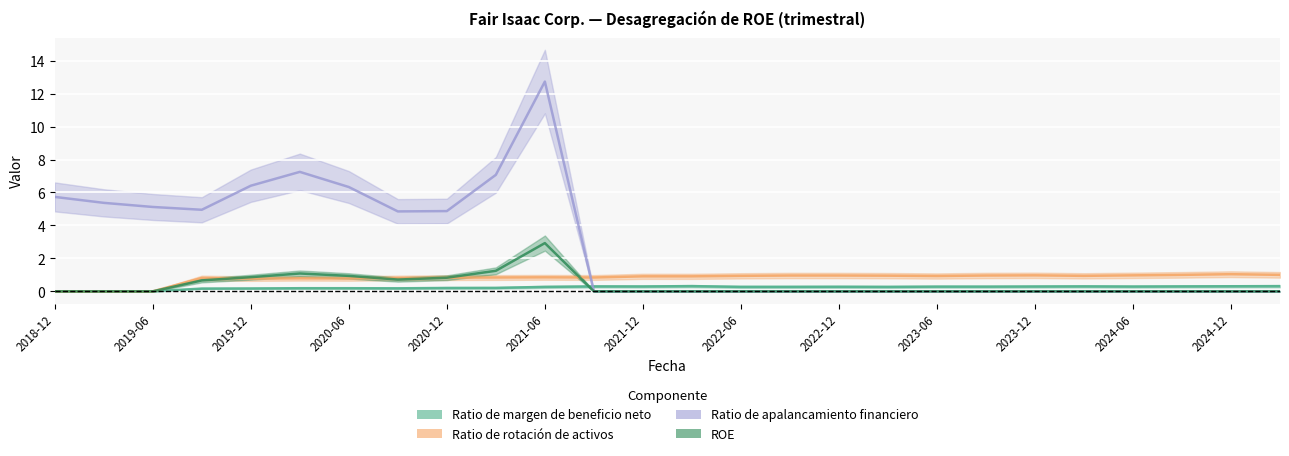

In ROE, how many points are lower than both neighbors (excluding endpoints)?

1